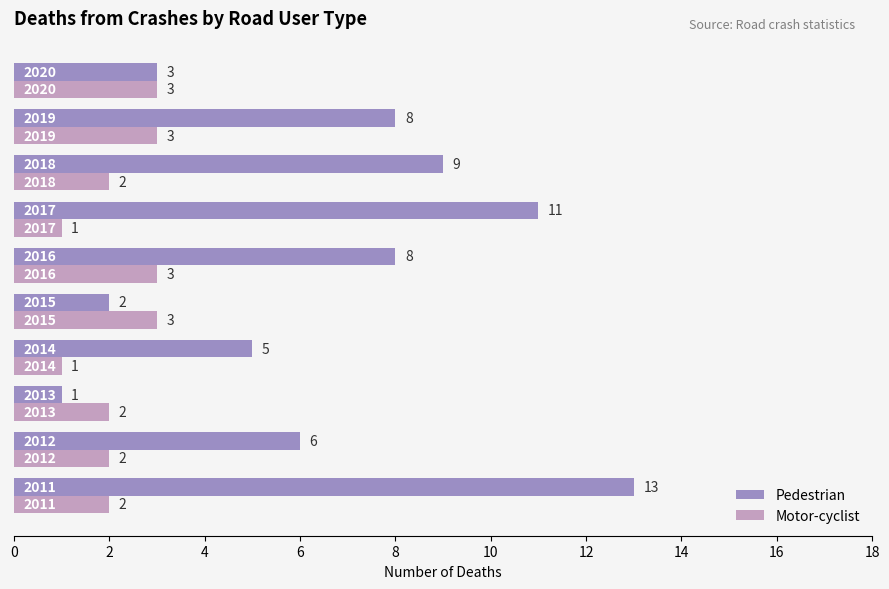

What is the greatest value displayed?

13